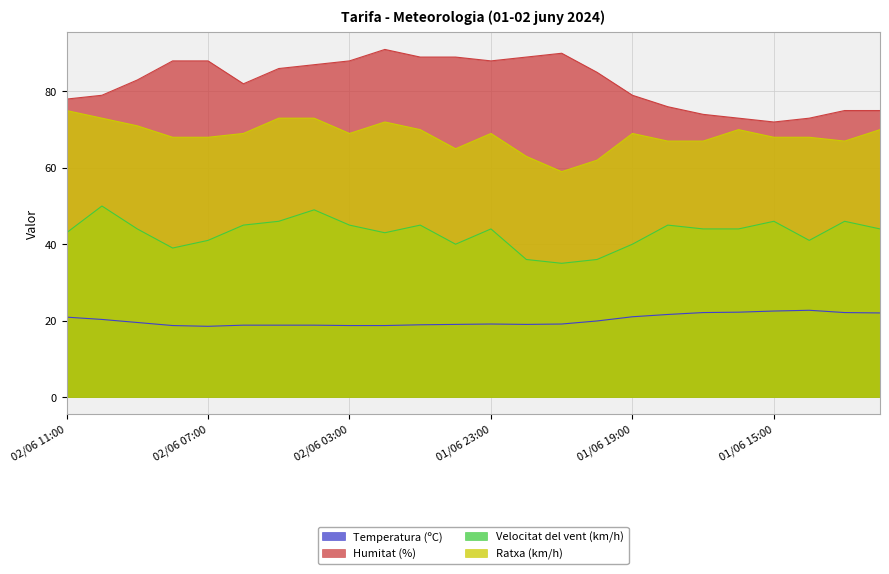

The Velocitat del vent (km/h) series shows 8.2 at 01/06 22:00. True or false?

False